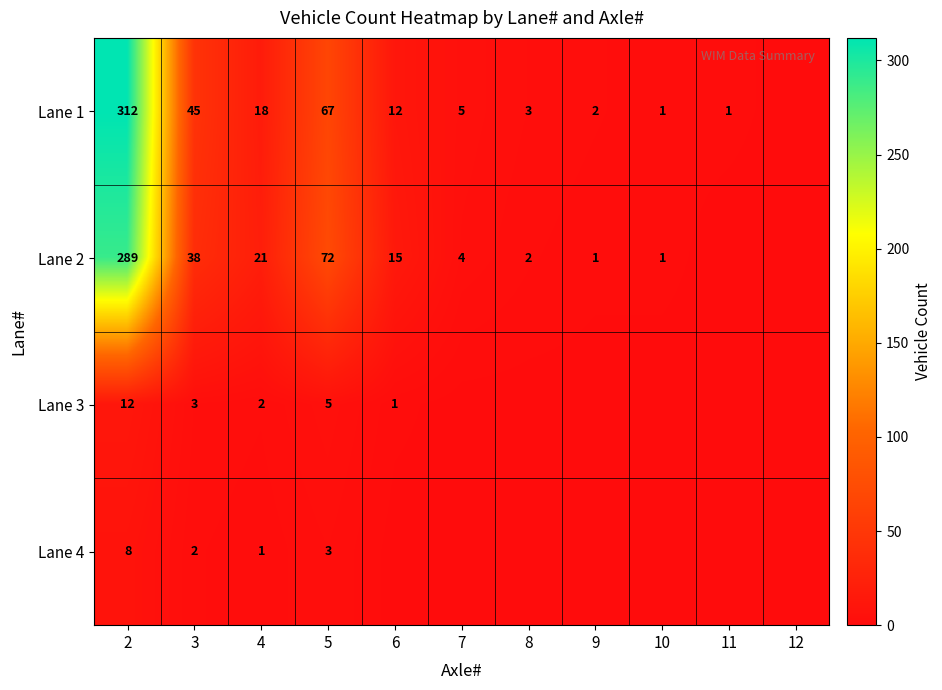

Between 6 and 4, which is larger?

4